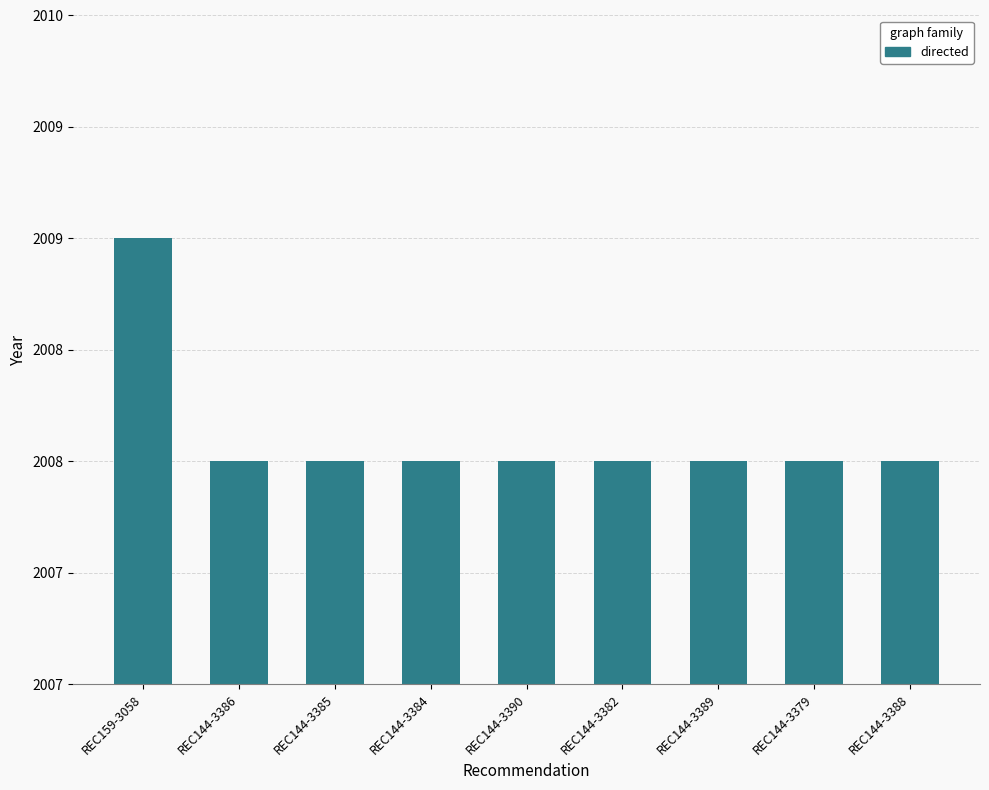

What is the value of the 6th bar from the left?

2008